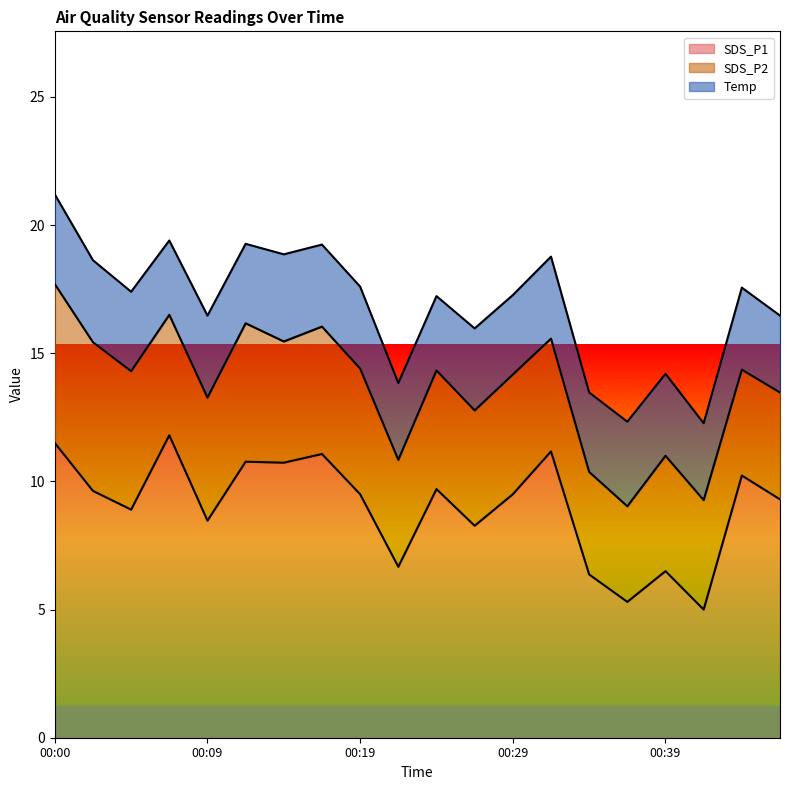

How many data points in SDS_P1 are above 9?

12